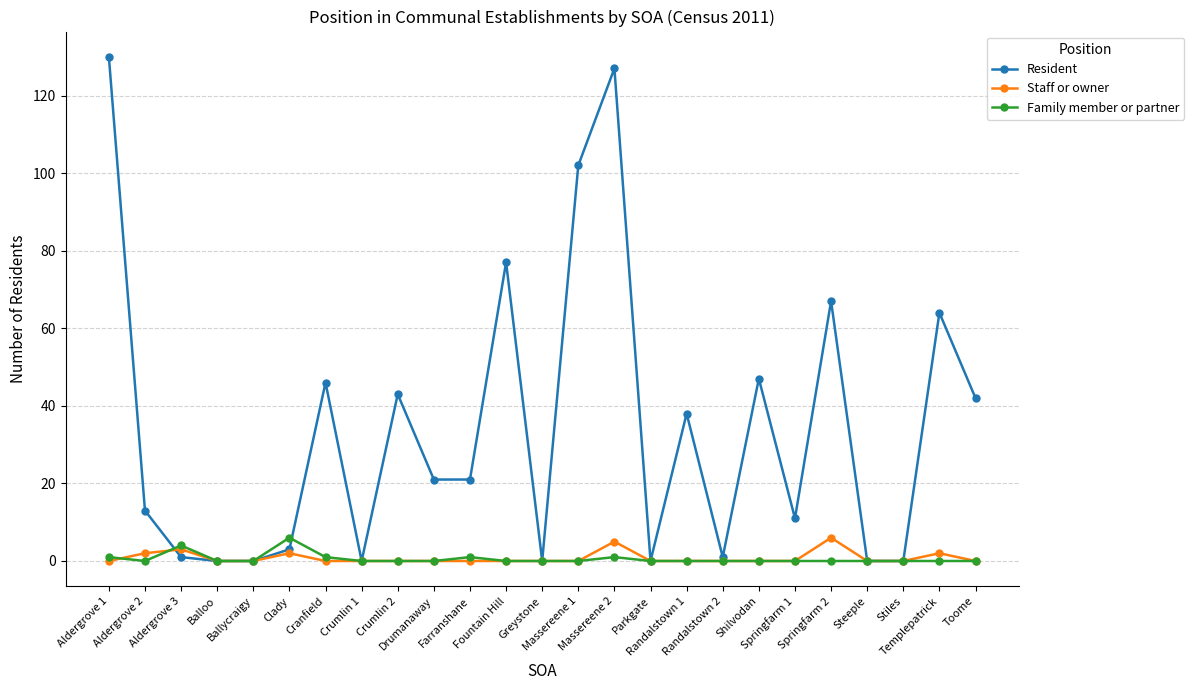

Which series has the largest total across all categories?

Resident